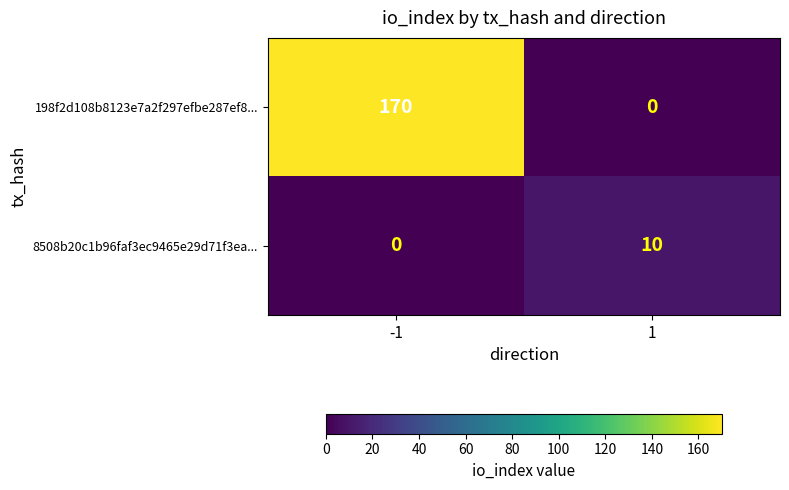

List the series in order of their peak value, highest first.

198f2d108b8123e7a2f297efbe287ef8..., 8508b20c1b96faf3ec9465e29d71f3ea...